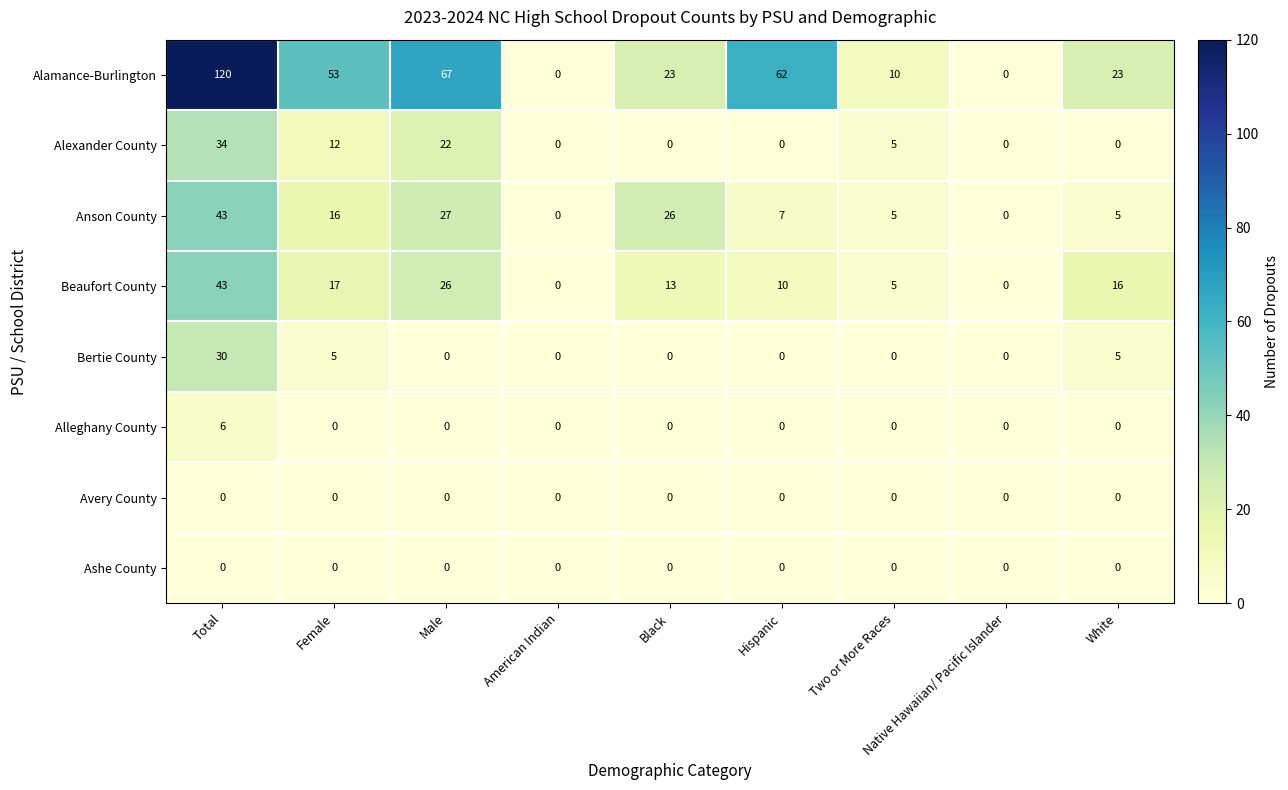

At which category is the sum across all series the highest?

Total